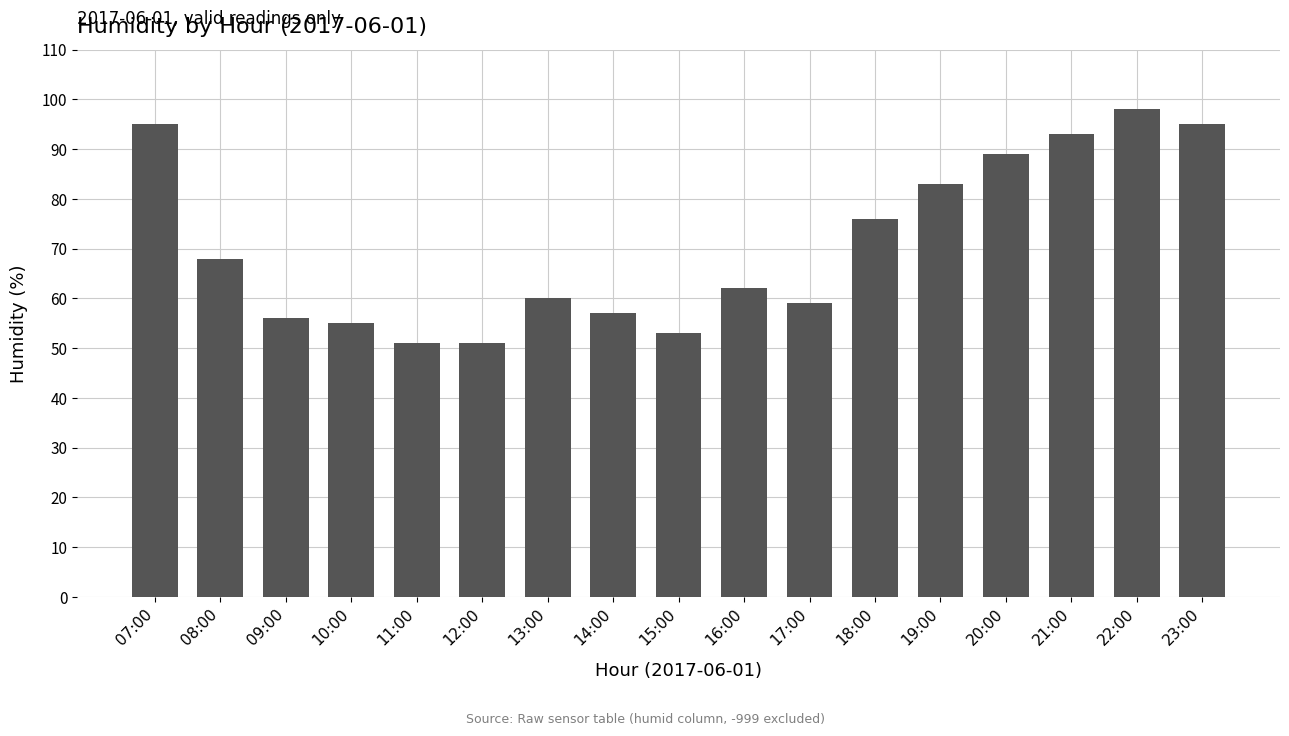

True or false: the data shows 89 at 15:00.

False